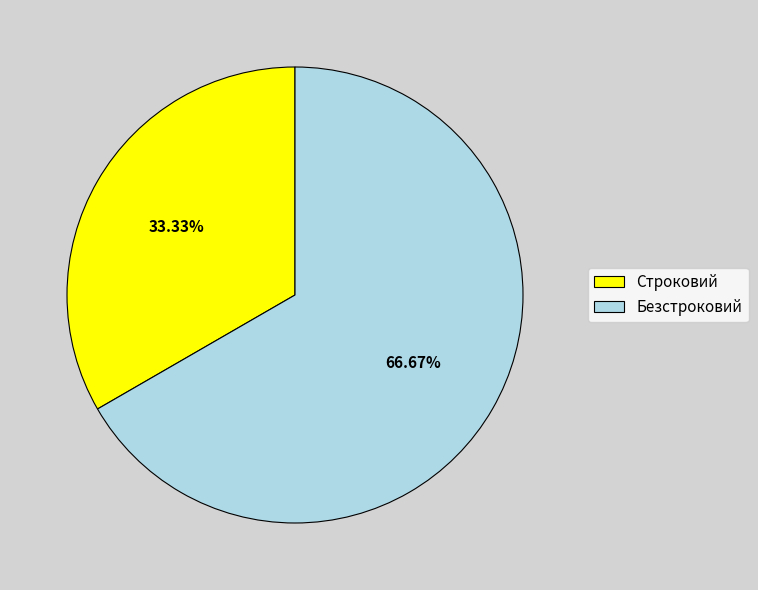

Between Строковий and Безстроковий, which is larger?

Безстроковий